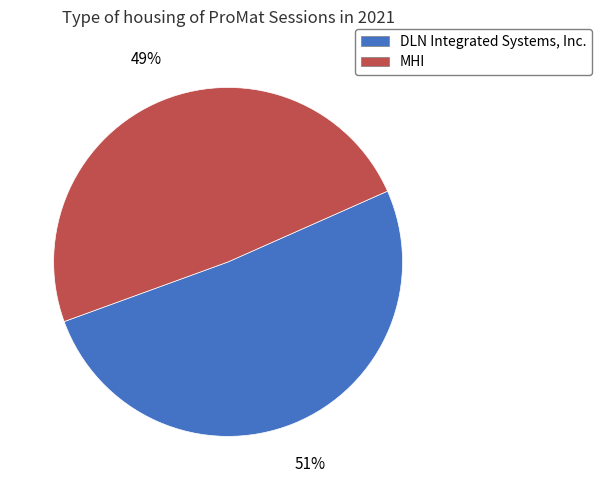

To the nearest percent, what is the difference between the largest and smallest slice percentages?

2%